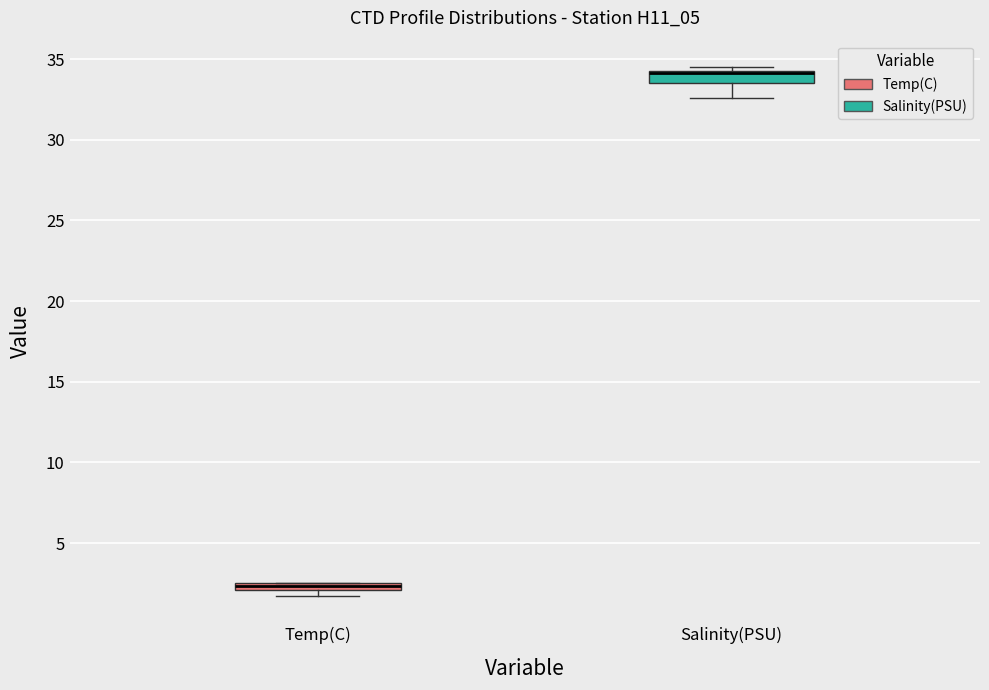

Which box's median line is the lowest?

Temp(C)